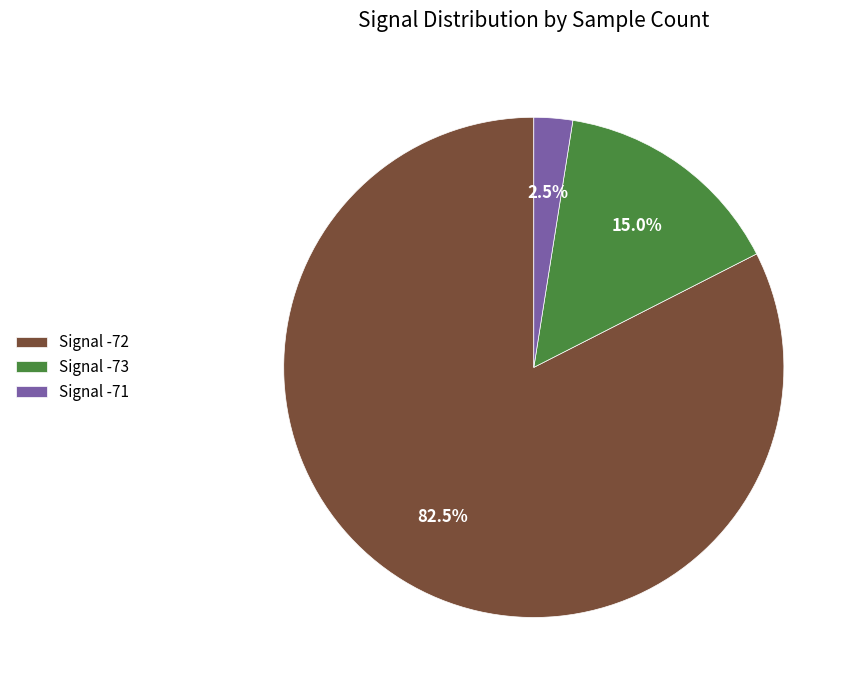

Which slice is the largest?

Signal -72